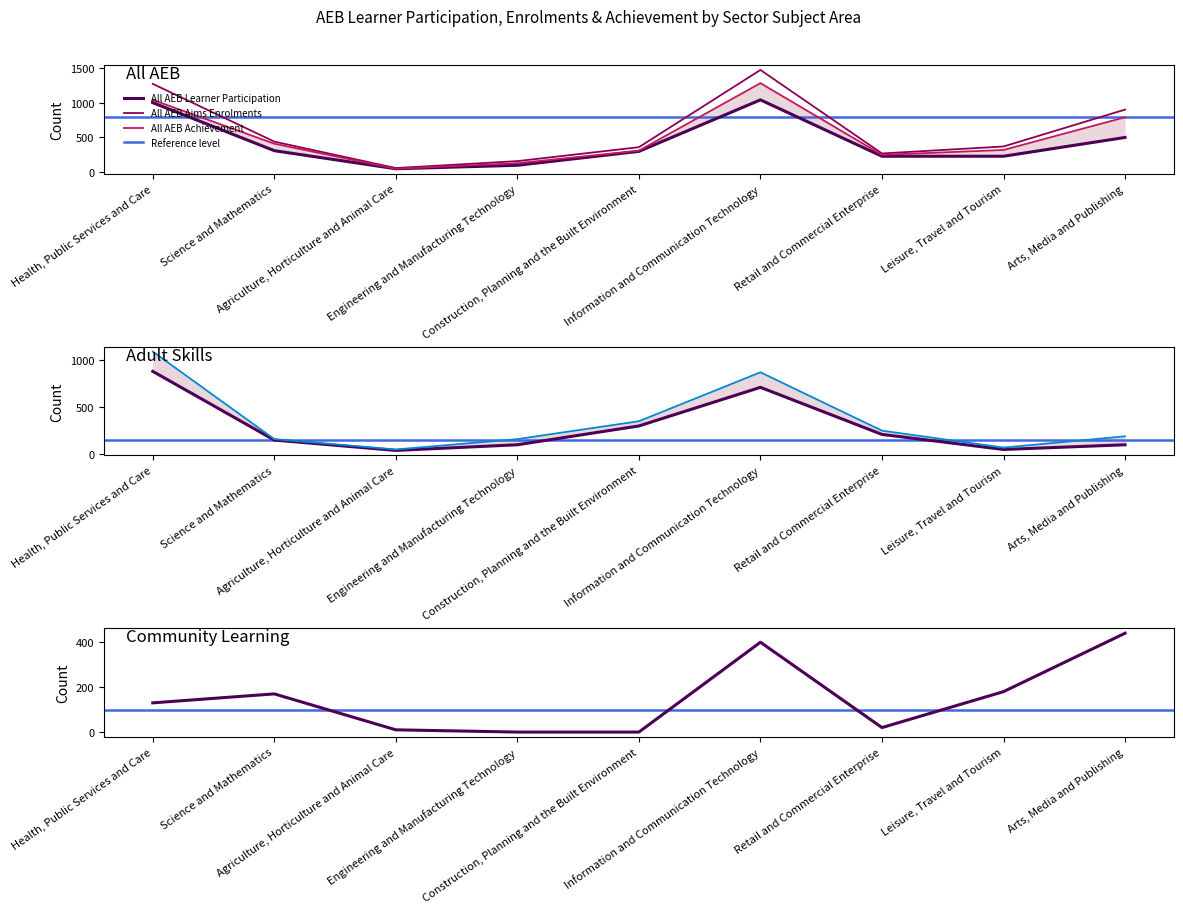

At how many categories does at least one series exceed 444?

3